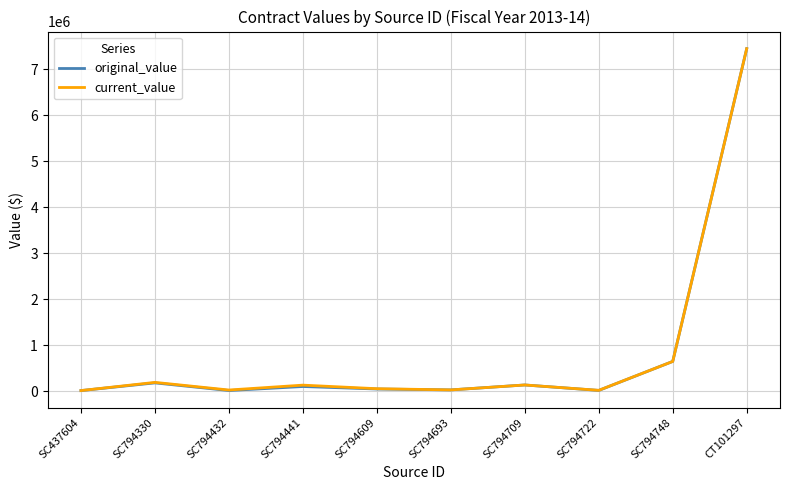

What is the total value across all series at SC794748?

1291403.2